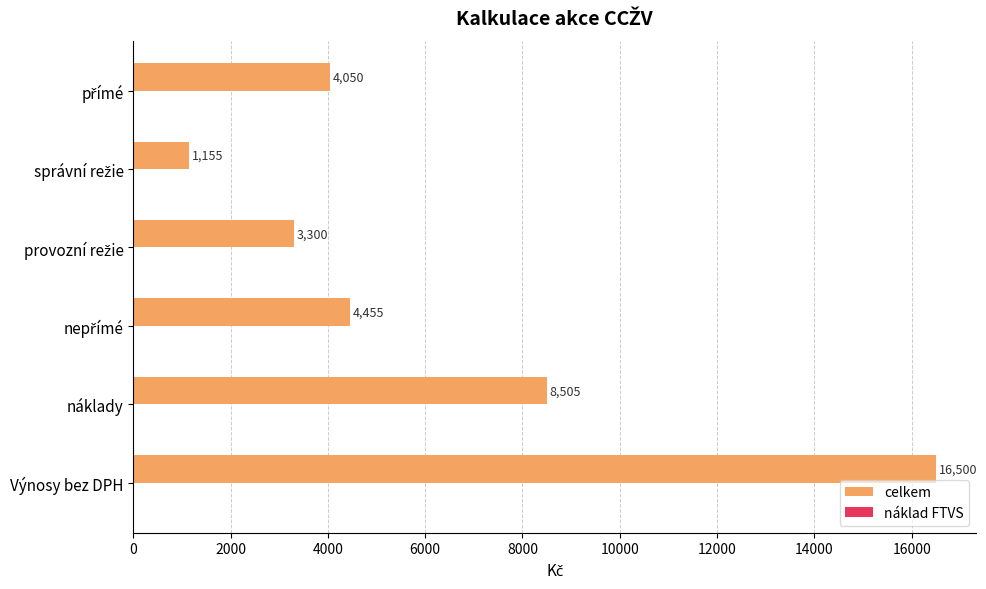

At which label is the value closest to 8827?

náklady